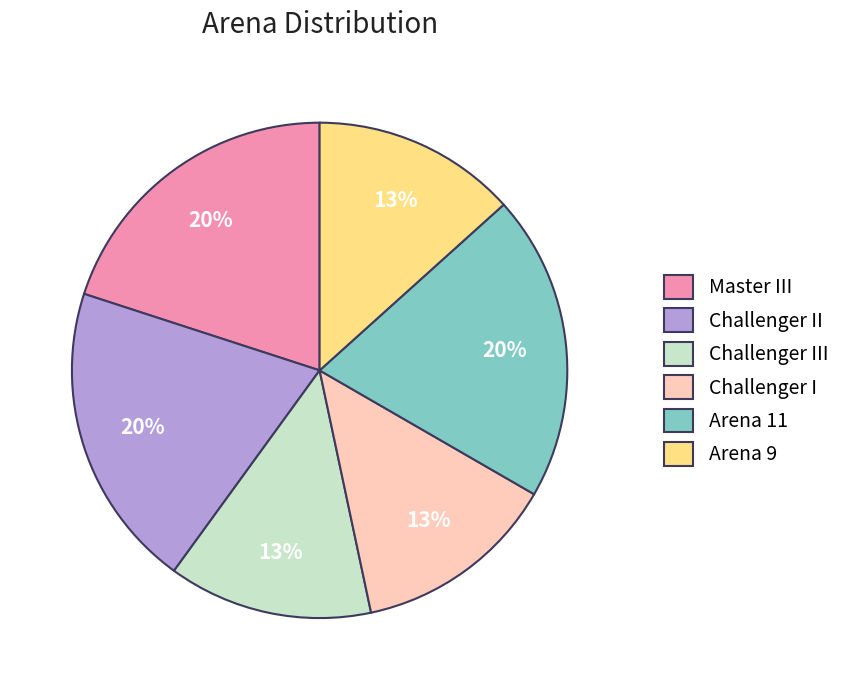

How many segments does this pie chart have?

6